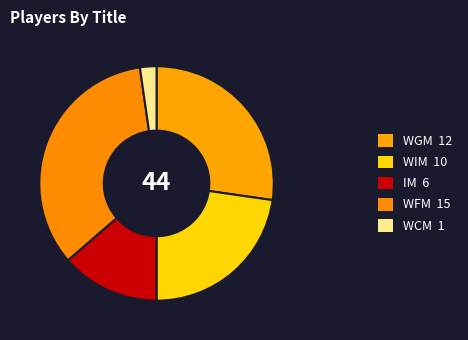

Does WGM represent more than half of the total?

No